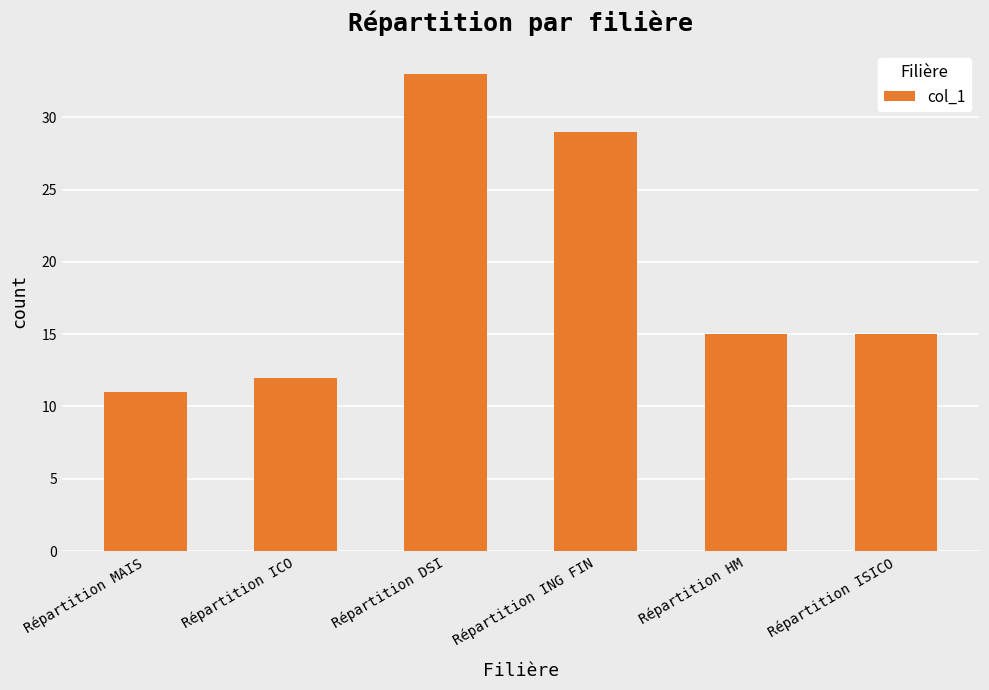

What is the ratio of the value at Répartition HM to the value at Répartition ISICO?

1.0